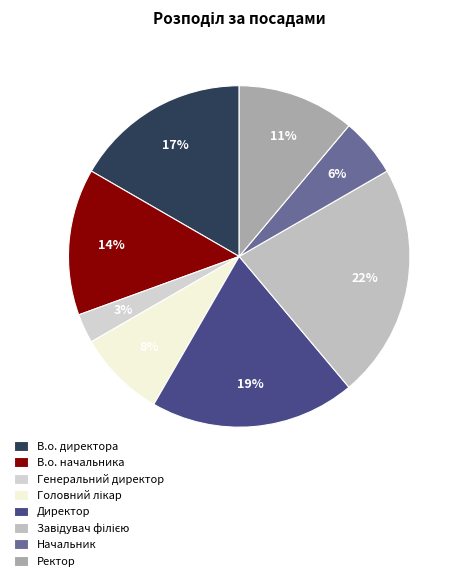

What percentage is the Директор slice, to the nearest percent?

19%